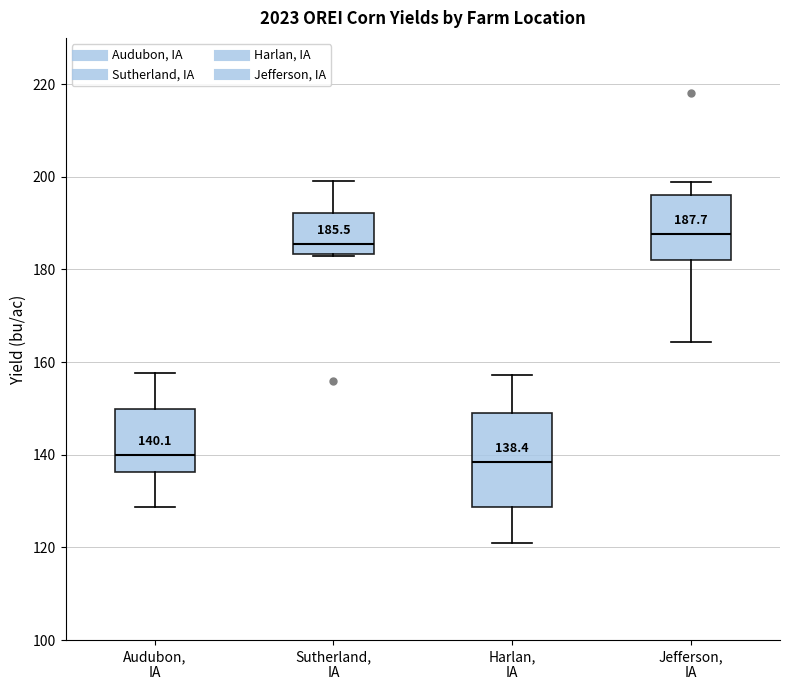

Which box is the tallest, from its lower edge to its upper edge?

Harlan, IA